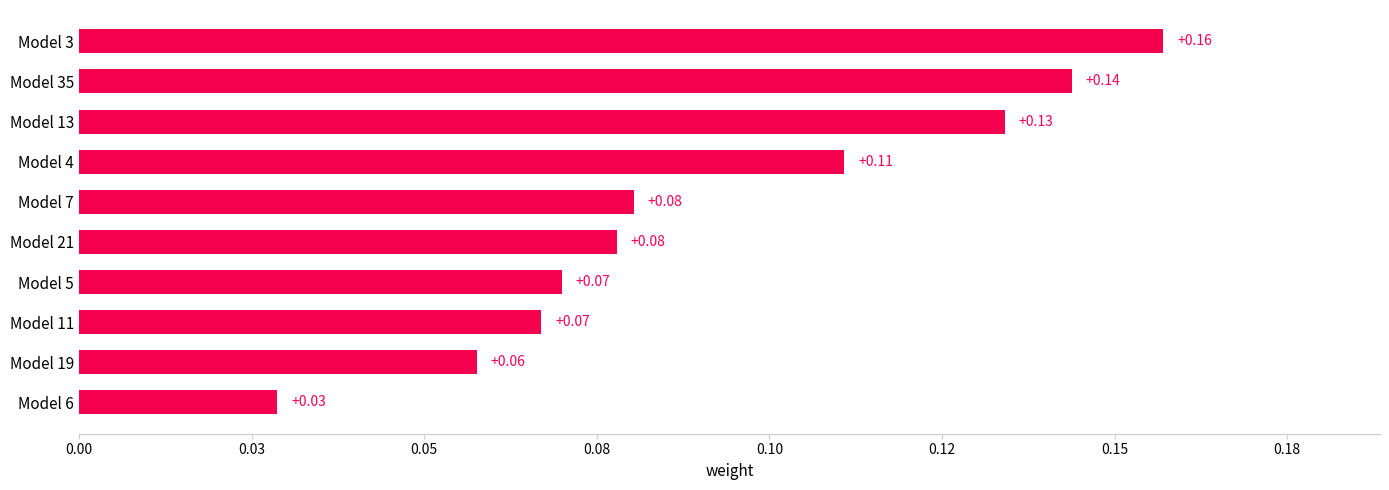

Which category has the highest value across all series?

Model 3